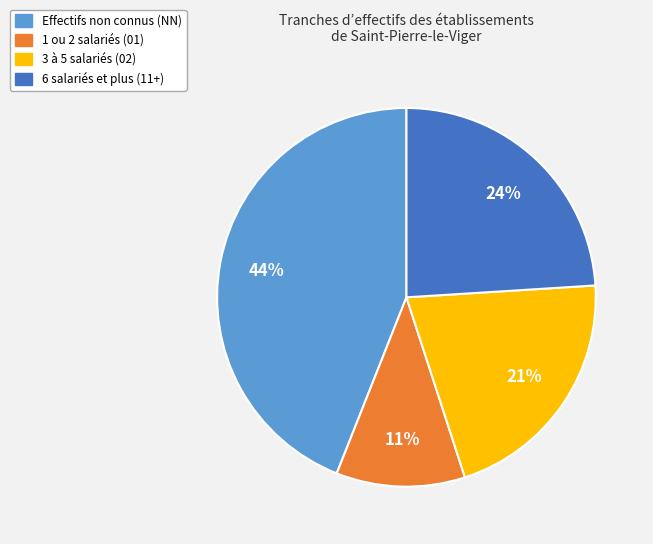

Does any single category account for the majority?

No